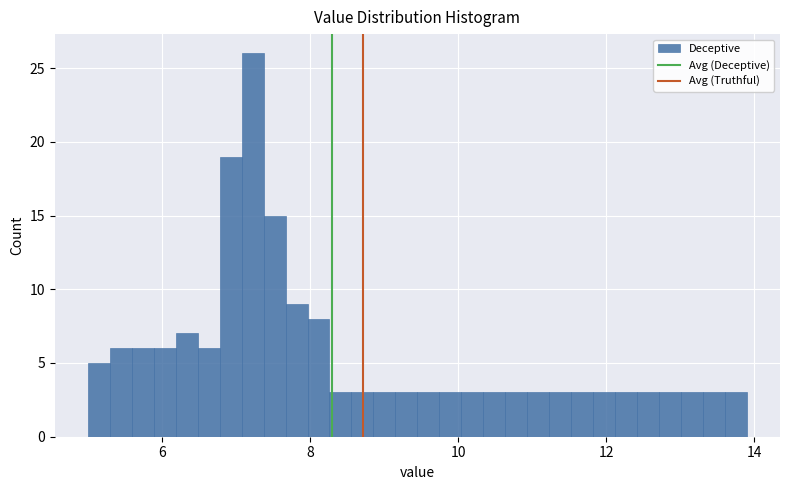

Around what value on the x-axis is the tallest bar? Give the approximate position of its centre, as read against the axis.

7.2